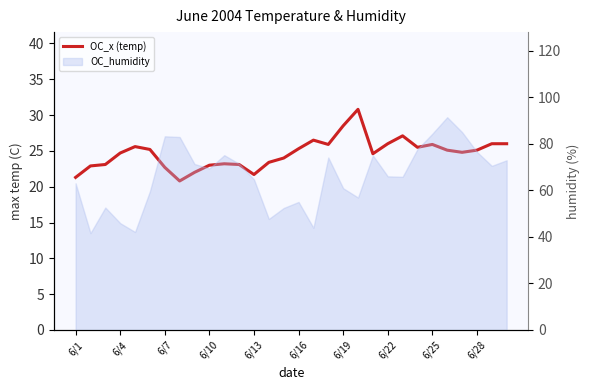

What position from the left is 28?

29